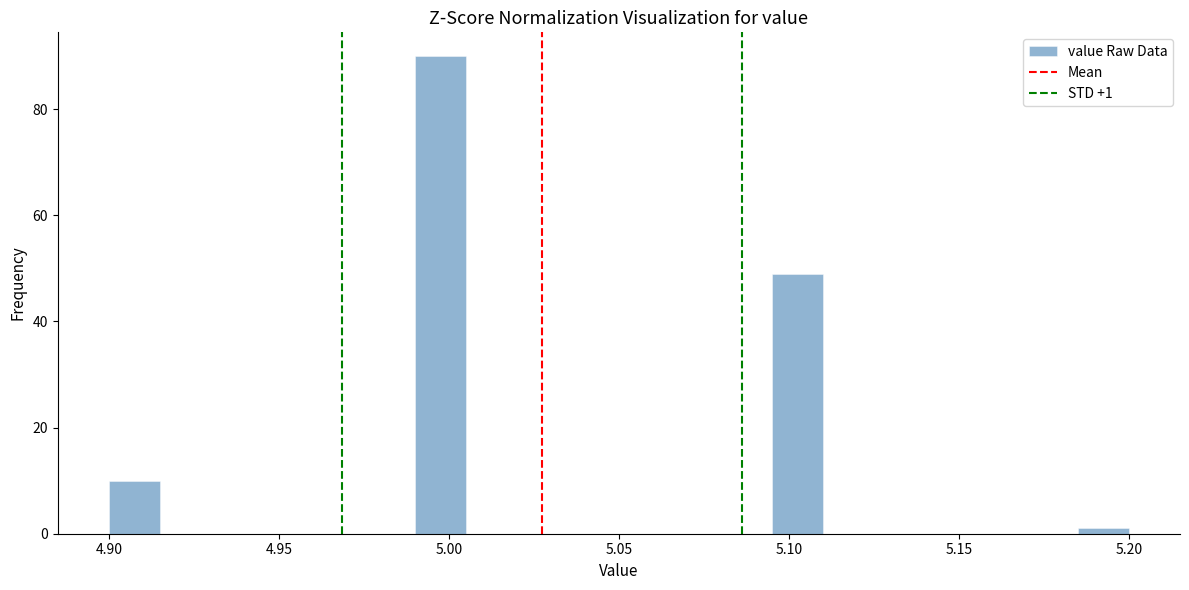

Around what value on the x-axis is the tallest bar? Give the approximate position of its centre, as read against the axis.

5.000